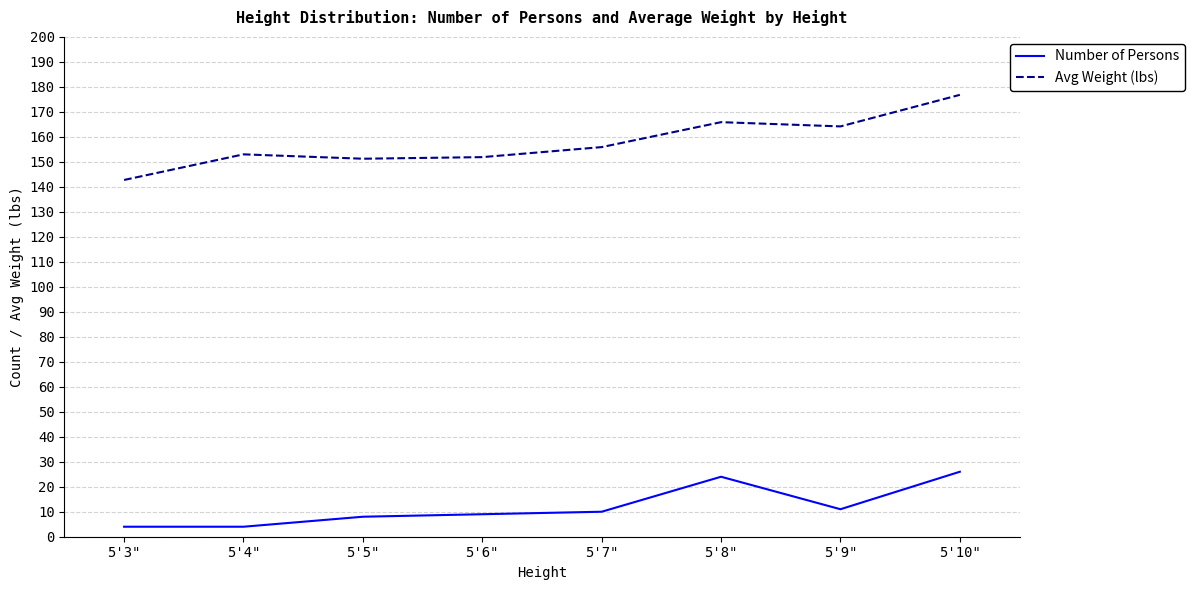

List the series in order of their peak value, highest first.

Avg Weight (lbs), Number of Persons